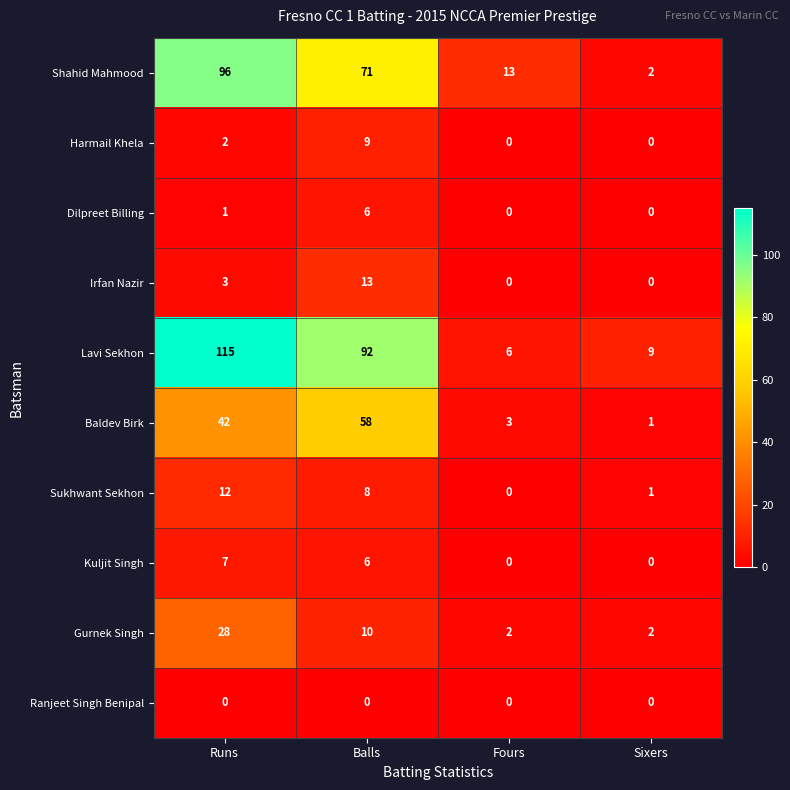

Which category has the highest value in the Sukhwant Sekhon series?

Runs